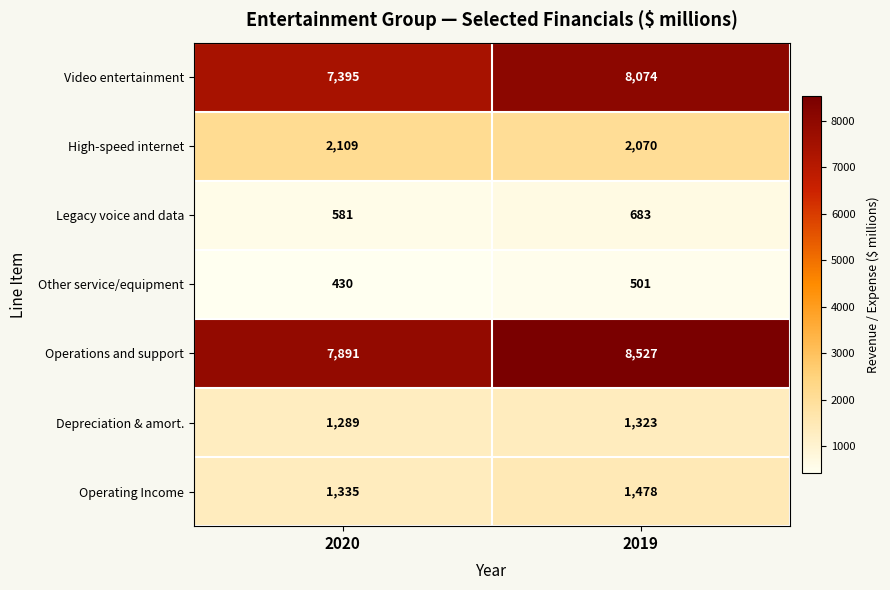

At which category does the chart reach its minimum across all series?

2020